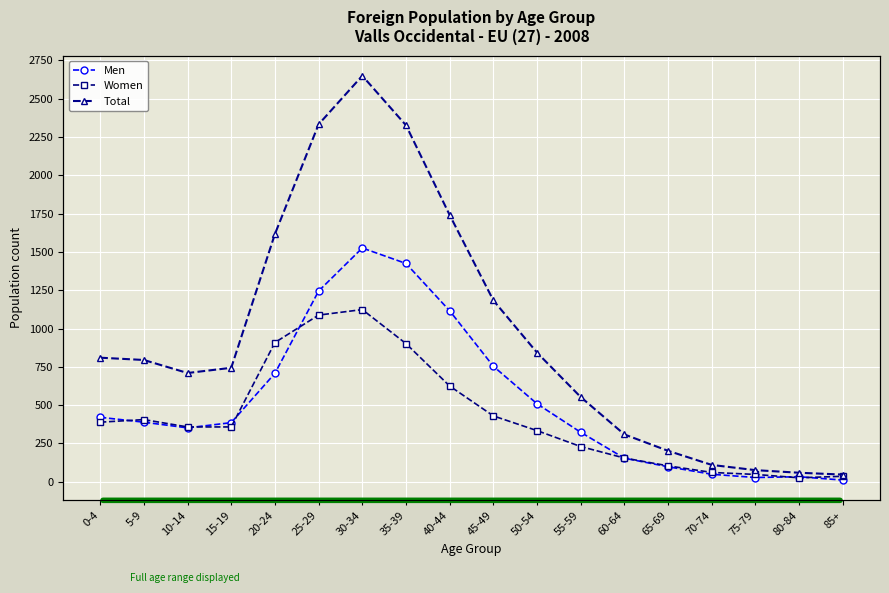

True or false: Women has a value of 591 at 0-4.

False